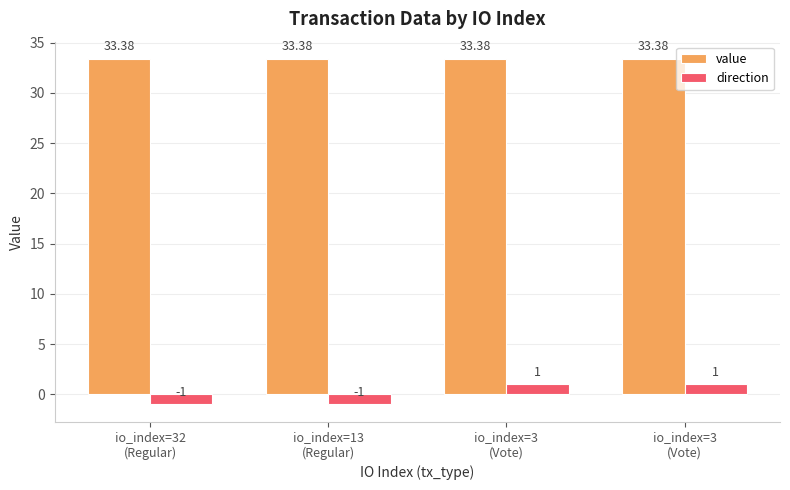

Reading left to right, extract all data points from this chart.

value: 33.4	33.4	33.4	33.4
direction: -1.0	-1.0	1.0	1.0